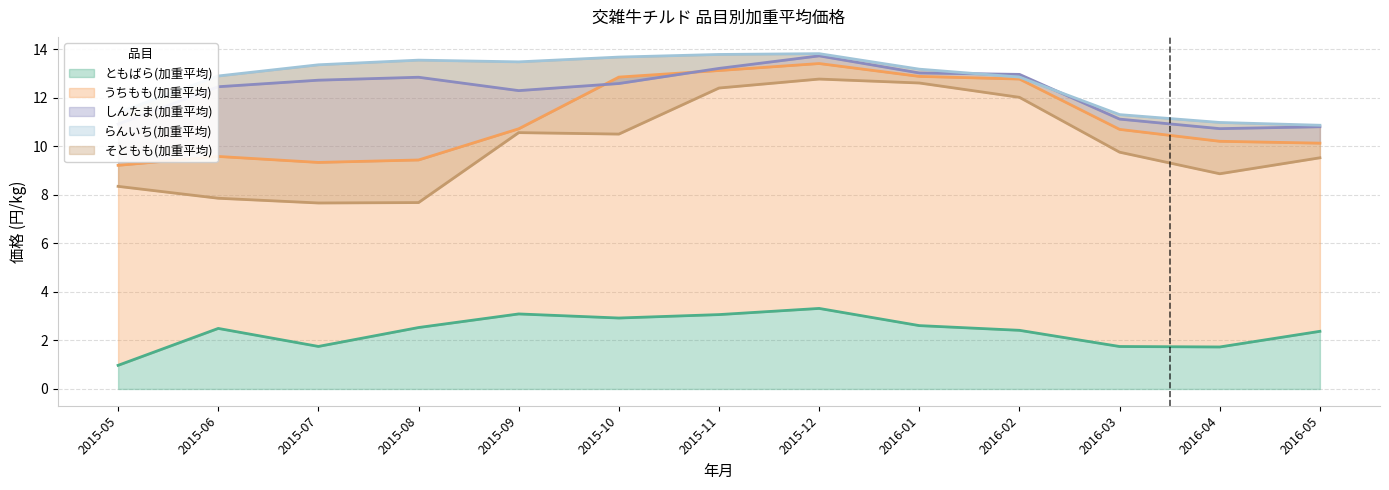

Which series has the widest spread of values?

そともも(加重平均)